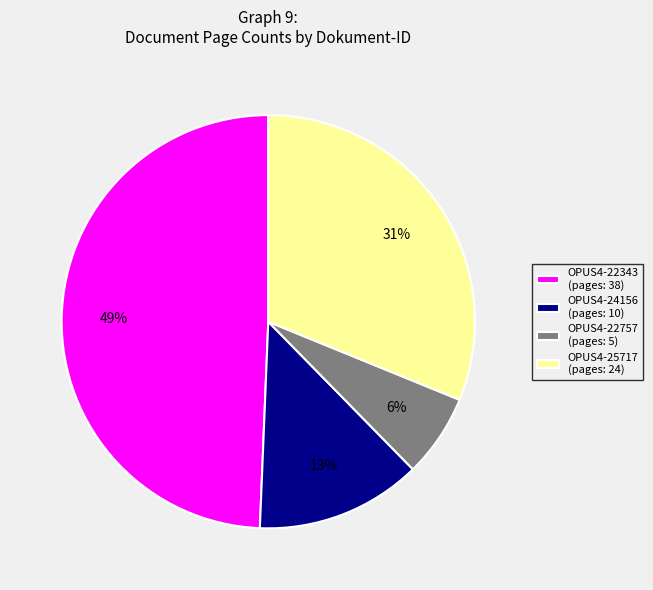

Which has a higher value, OPUS4-22343 (pages: 38) or OPUS4-25717 (pages: 24)?

OPUS4-22343 (pages: 38)